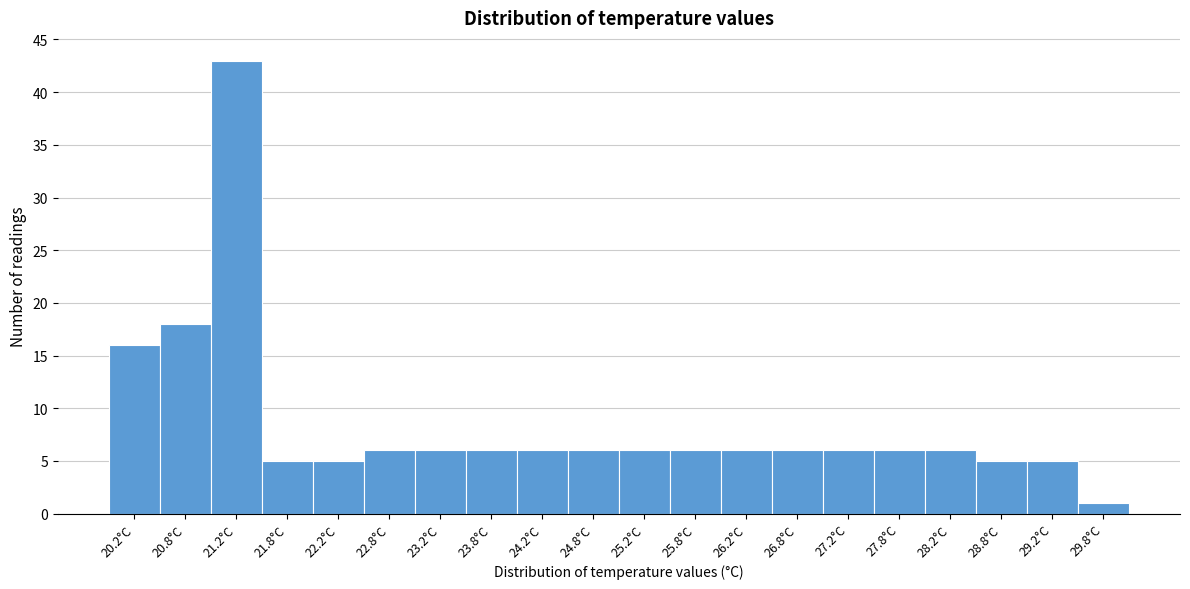

What is the height of the bar covering 24.5 to 25.0 on the x-axis? The values are not printed on the chart, so give them approximately, as read against the axis.

6